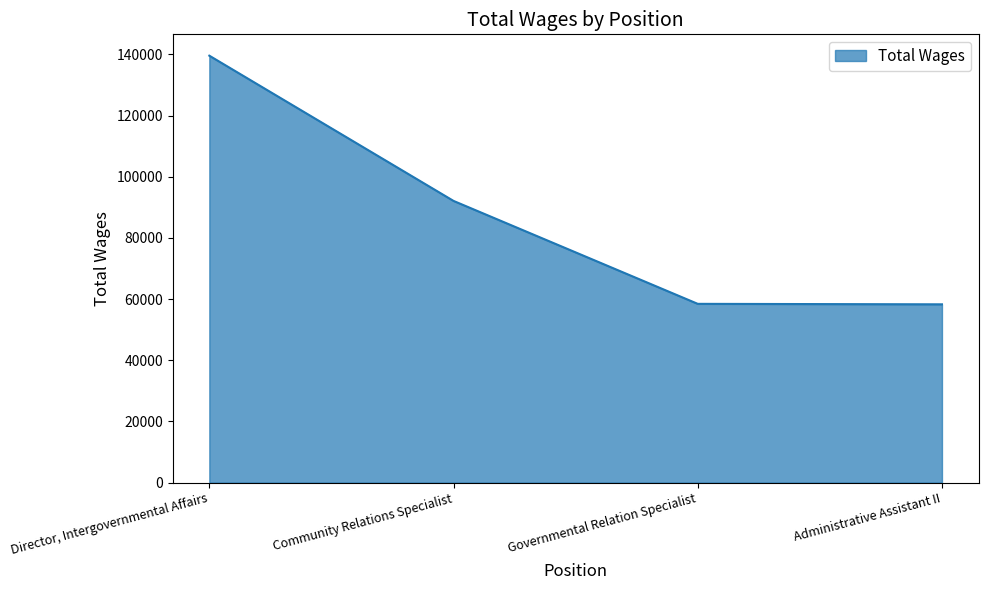

The chart shows a value of 92103 at Community Relations Specialist. True or false?

True